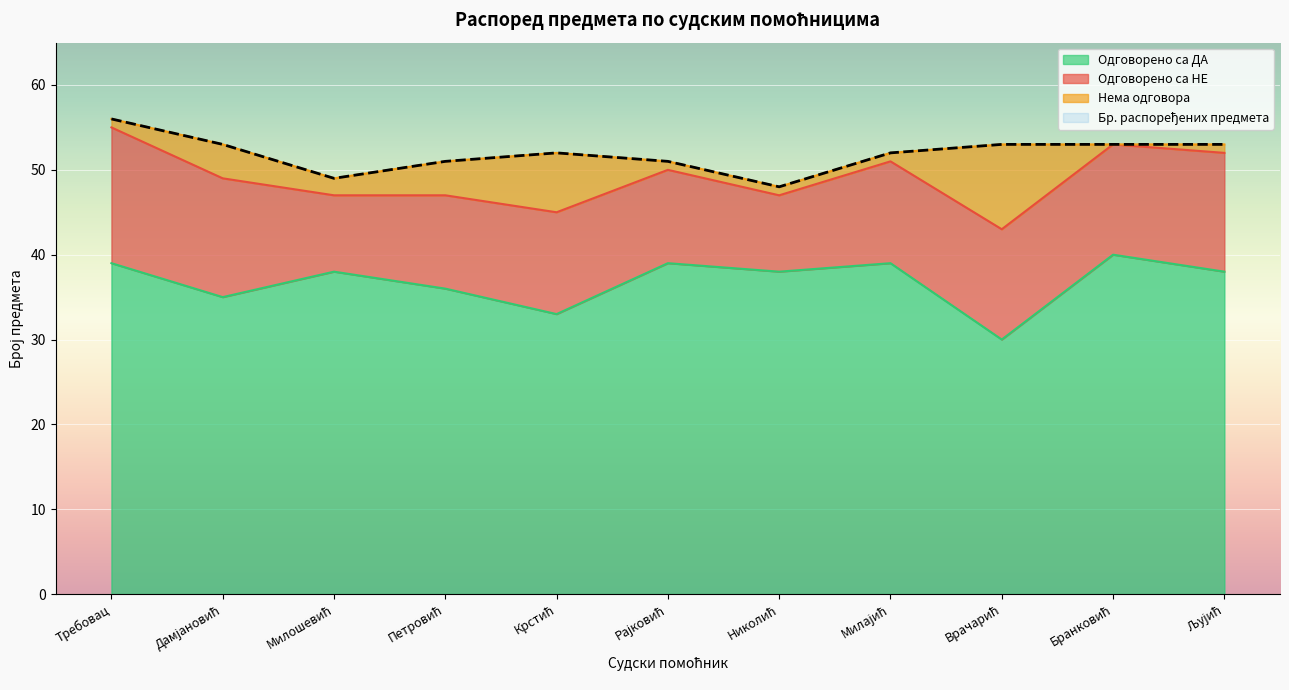

What is the sum of all Бр. распоређених предмета values?

571